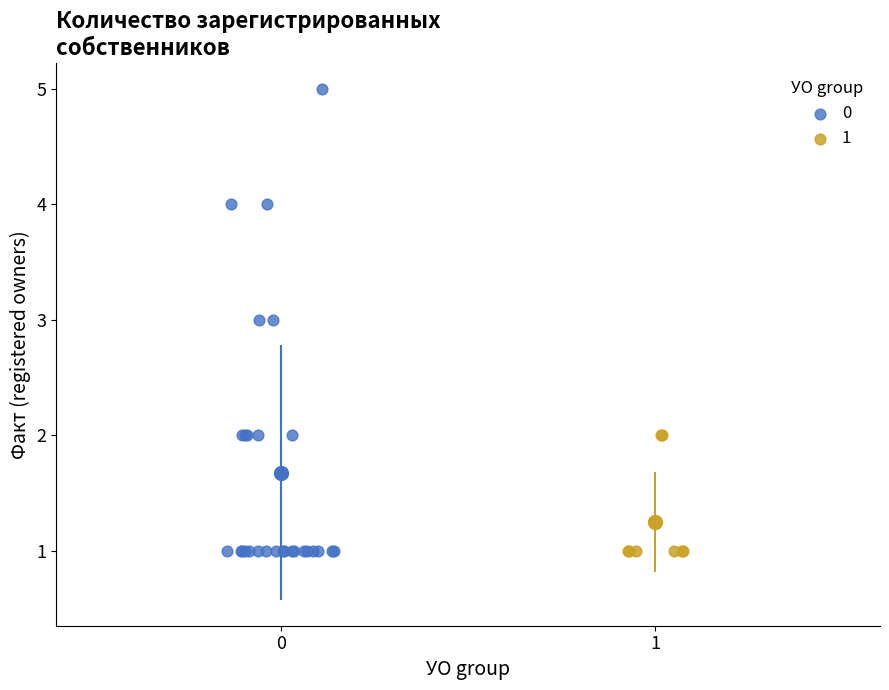

What are all the series names shown in the legend?

0, 1